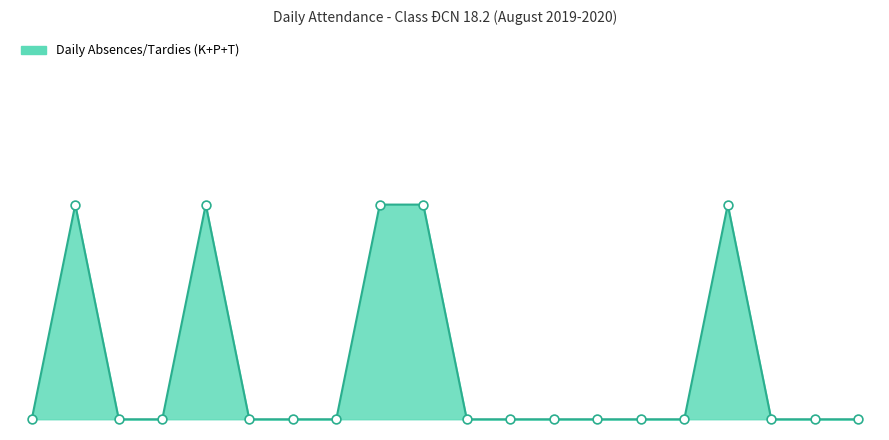

Is this an area chart (filled region under the line)?

Yes